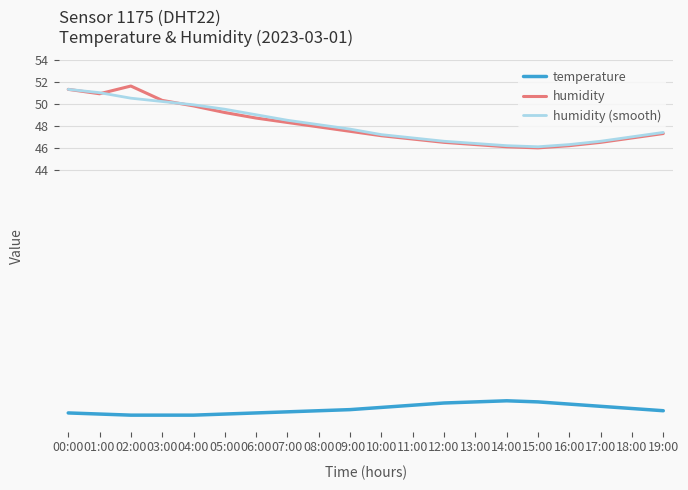

What is the difference between the maximum and minimum values in the humidity (smooth) series?

5.2